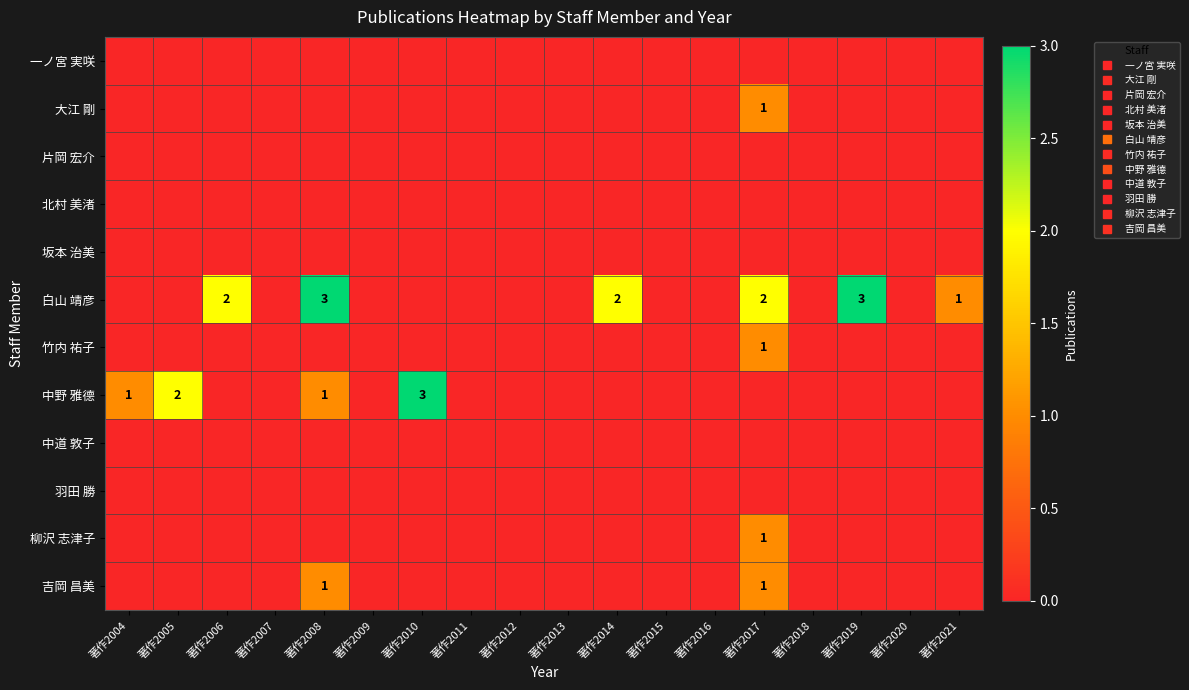

List the labels in order of 中道 敦子 value, smallest first.

著作2004, 著作2005, 著作2006, 著作2007, 著作2008, 著作2009, 著作2010, 著作2011, 著作2012, 著作2013, 著作2014, 著作2015, 著作2016, 著作2017, 著作2018, 著作2019, 著作2020, 著作2021